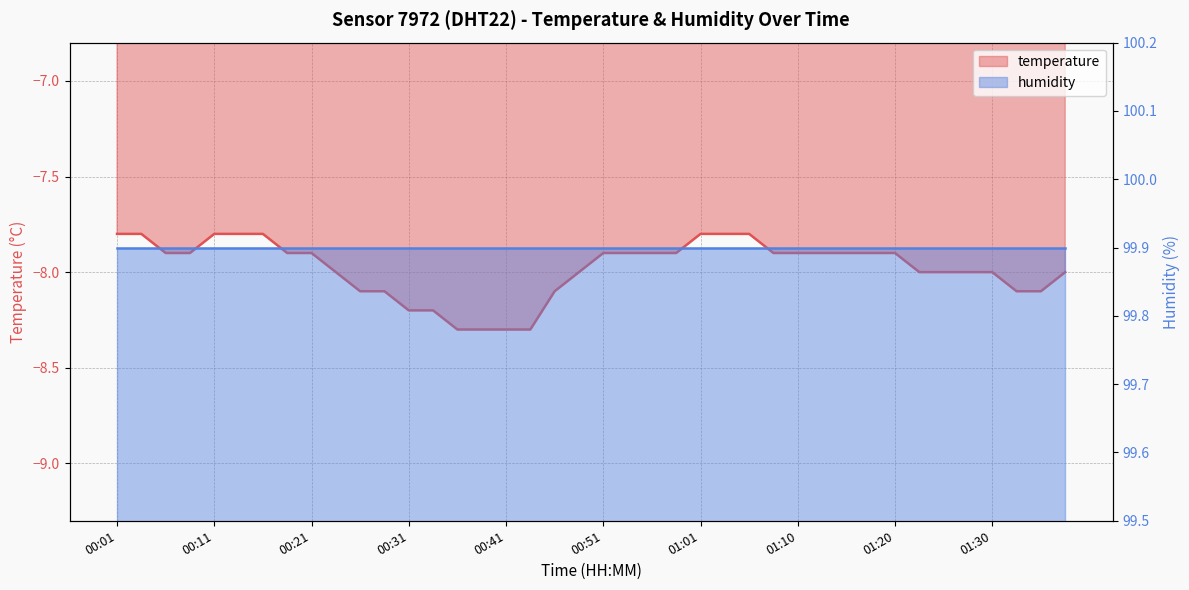

What position from the right is 00:16?

34